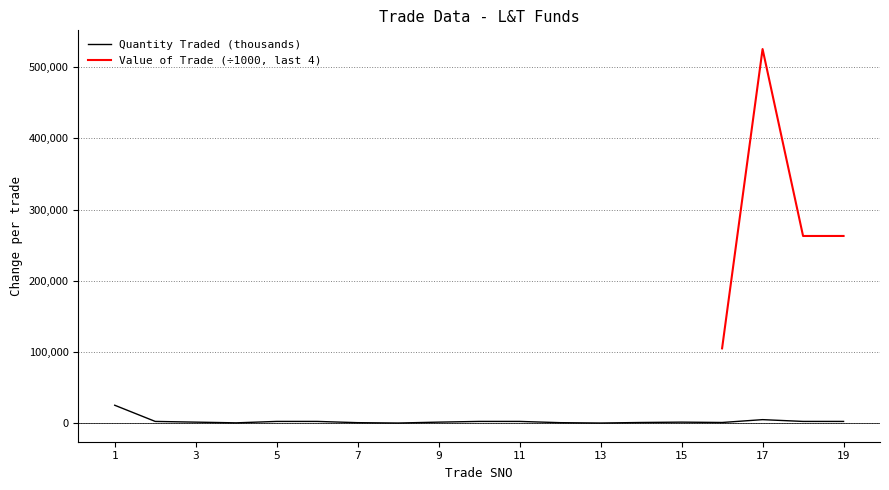

List the labels in order of value, smallest first.

8, 13, 4, 7, 12, 14, 16, 3, 9, 15, 2, 5, 6, 10, 11, 18, 19, 17, 1